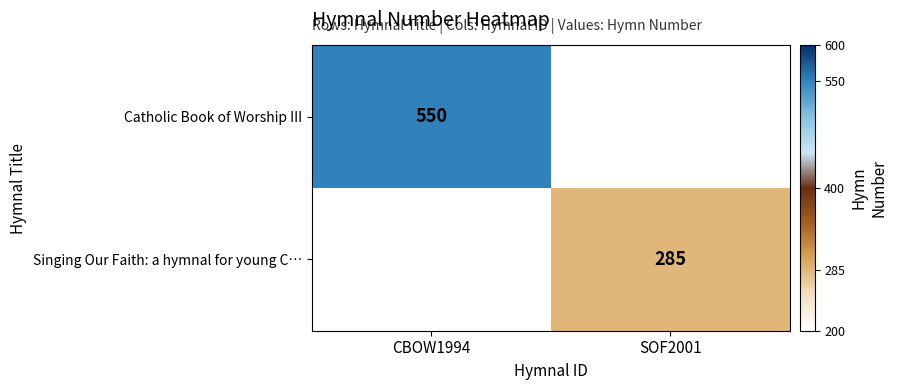

The value of Singing Our Faith: a hymnal for young C… at SOF2001 is 285. True or false?

True